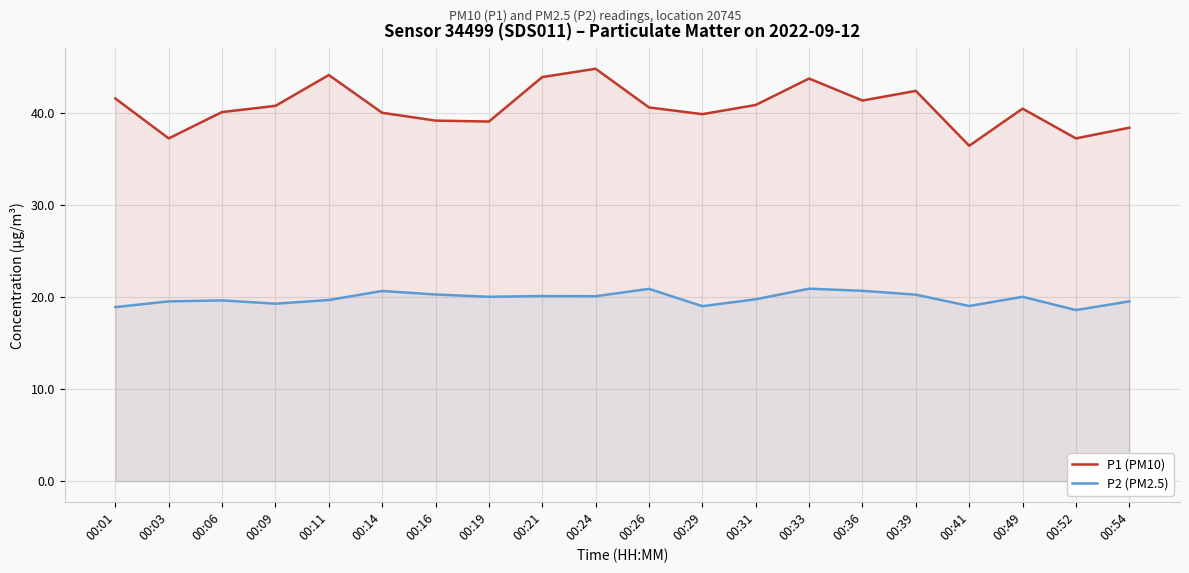

What is the difference between the maximum and minimum values in the P1 (PM10) series?

8.4